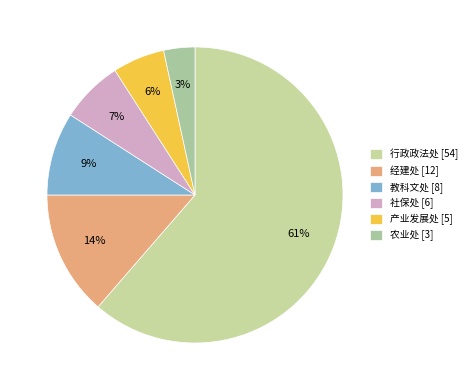

The 行政政法处 slice represents 73% of the pie. True or false?

False